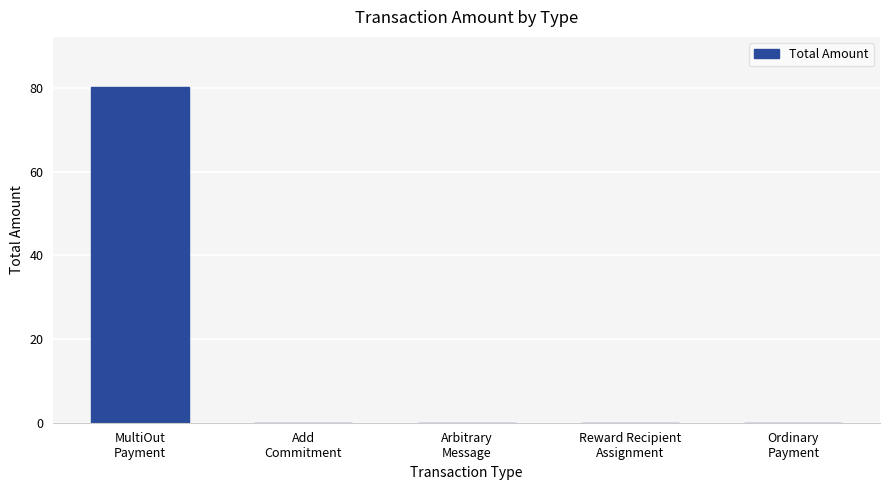

Which label corresponds to the largest value in the chart?

MultiOut
Payment